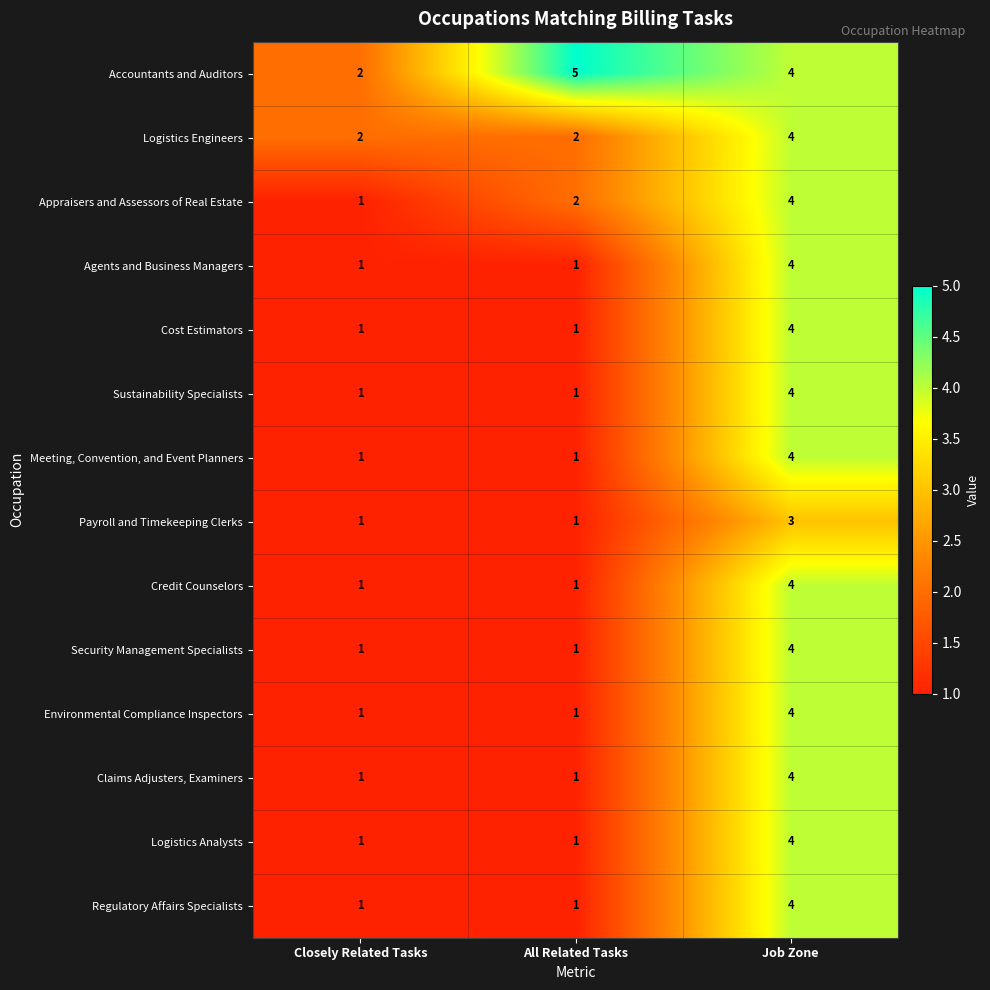

How many Meeting, Convention, and Event Planners values are between 1 and 4?

3